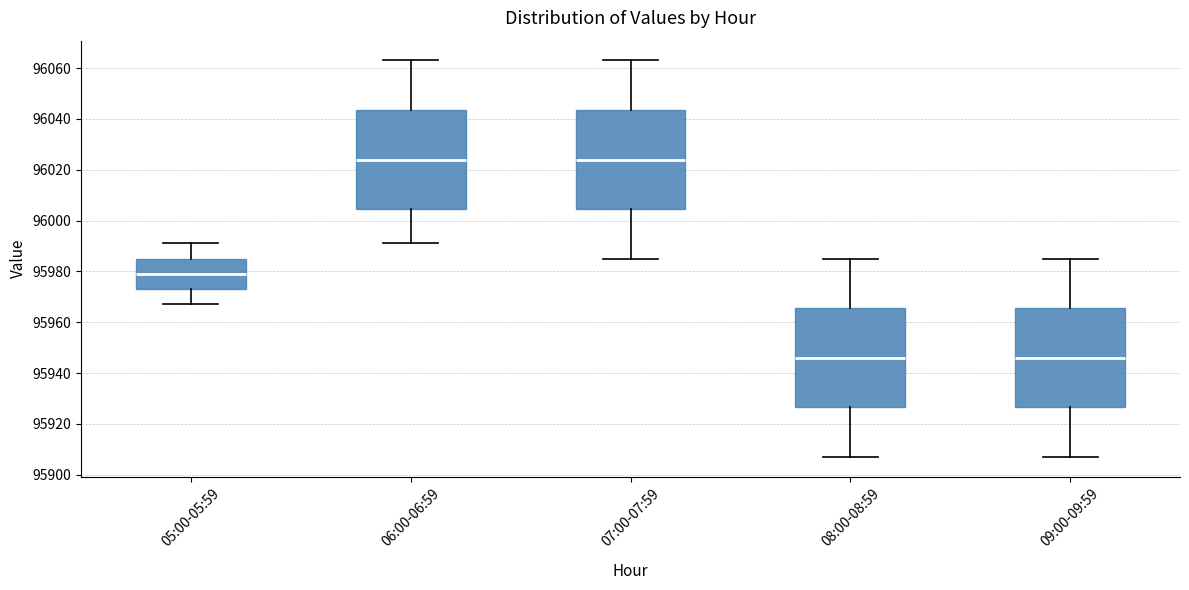

Reading left to right, transcribe this box plot: for each box, give where its median line is, the range the box spans, and where its two whiskers end, as read against the y-axis. The values are not printed on the chart, so give them approximately, as read against the axis.

05:00-05:59: median 95980, box 95974 to 95986, whiskers 95968 to 95992
06:00-06:59: median 96024, box 96004 to 96044, whiskers 95992 to 96064
07:00-07:59: median 96024, box 96004 to 96044, whiskers 95986 to 96064
08:00-08:59: median 95946, box 95926 to 95966, whiskers 95908 to 95986
09:00-09:59: median 95946, box 95926 to 95966, whiskers 95908 to 95986